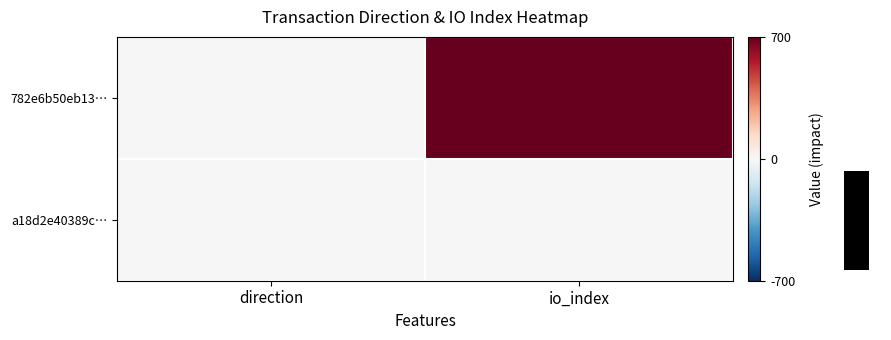

At how many categories does at least one series exceed 552?

1